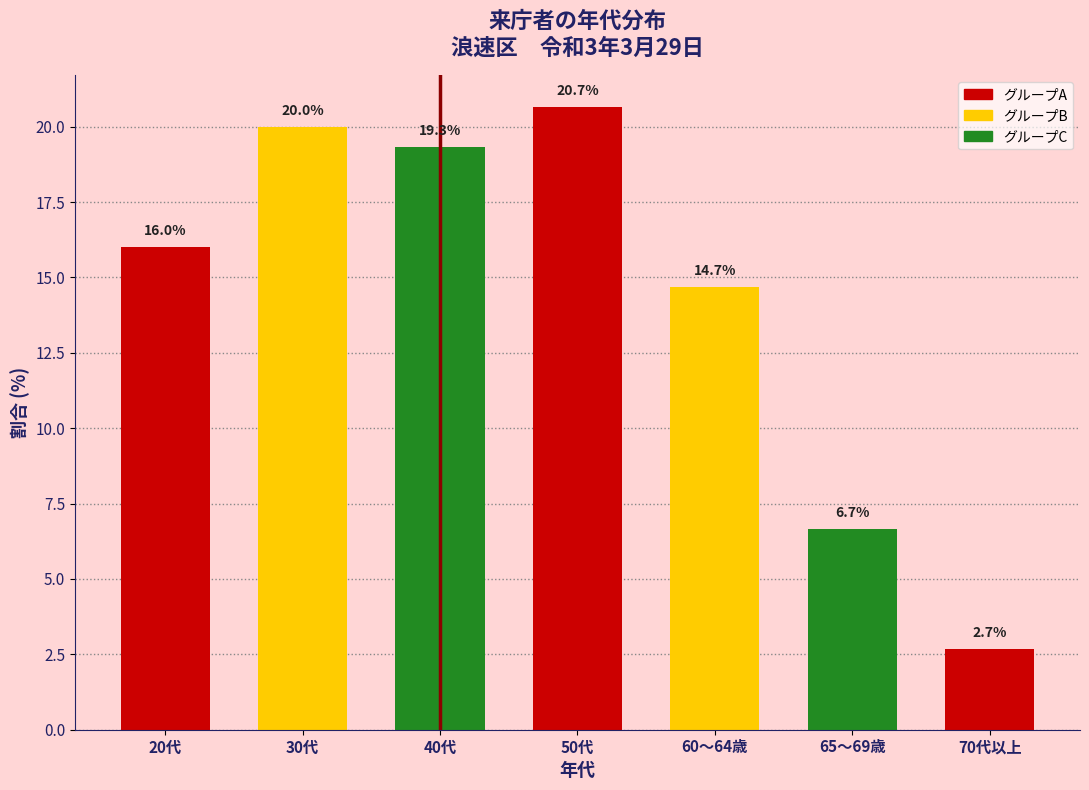

Reading left to right, list all the values displayed in this chart.

16.0	20.0	19.3	20.7	14.7	6.7	2.7